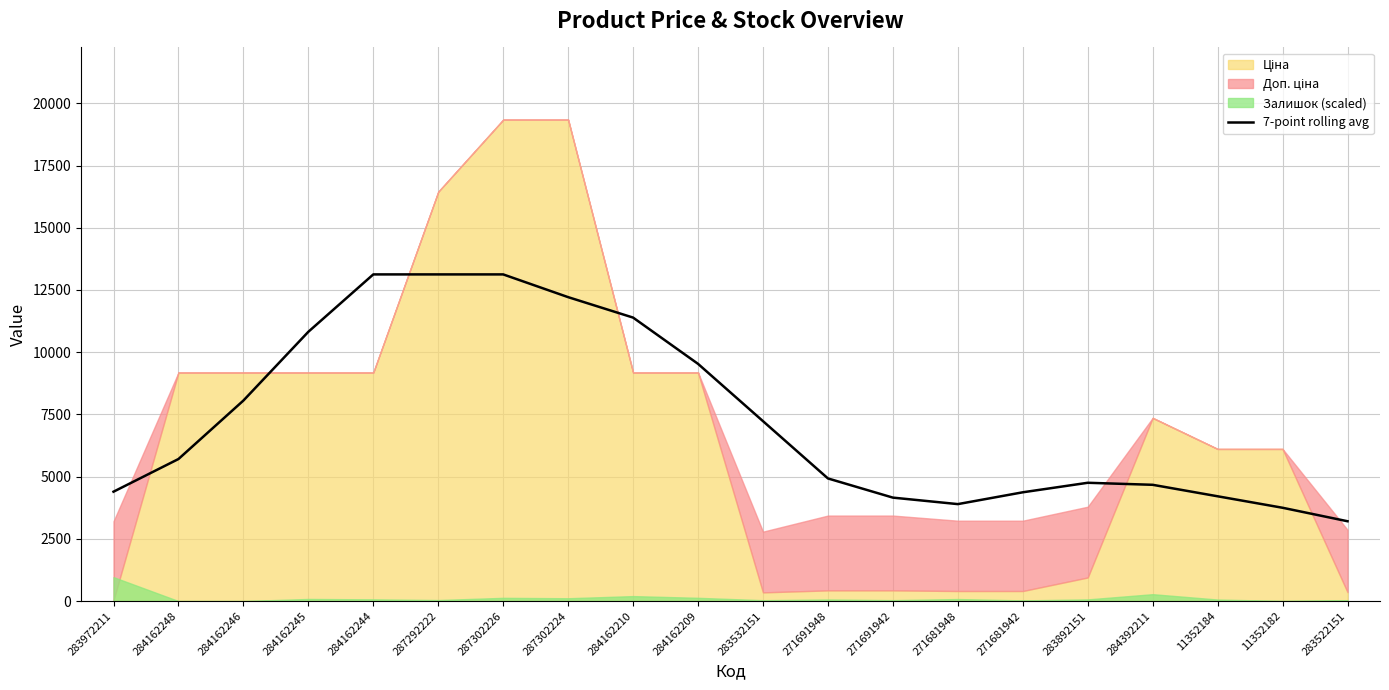

The value of 7-point rolling avg at 271691942 is 6578.8. True or false?

False